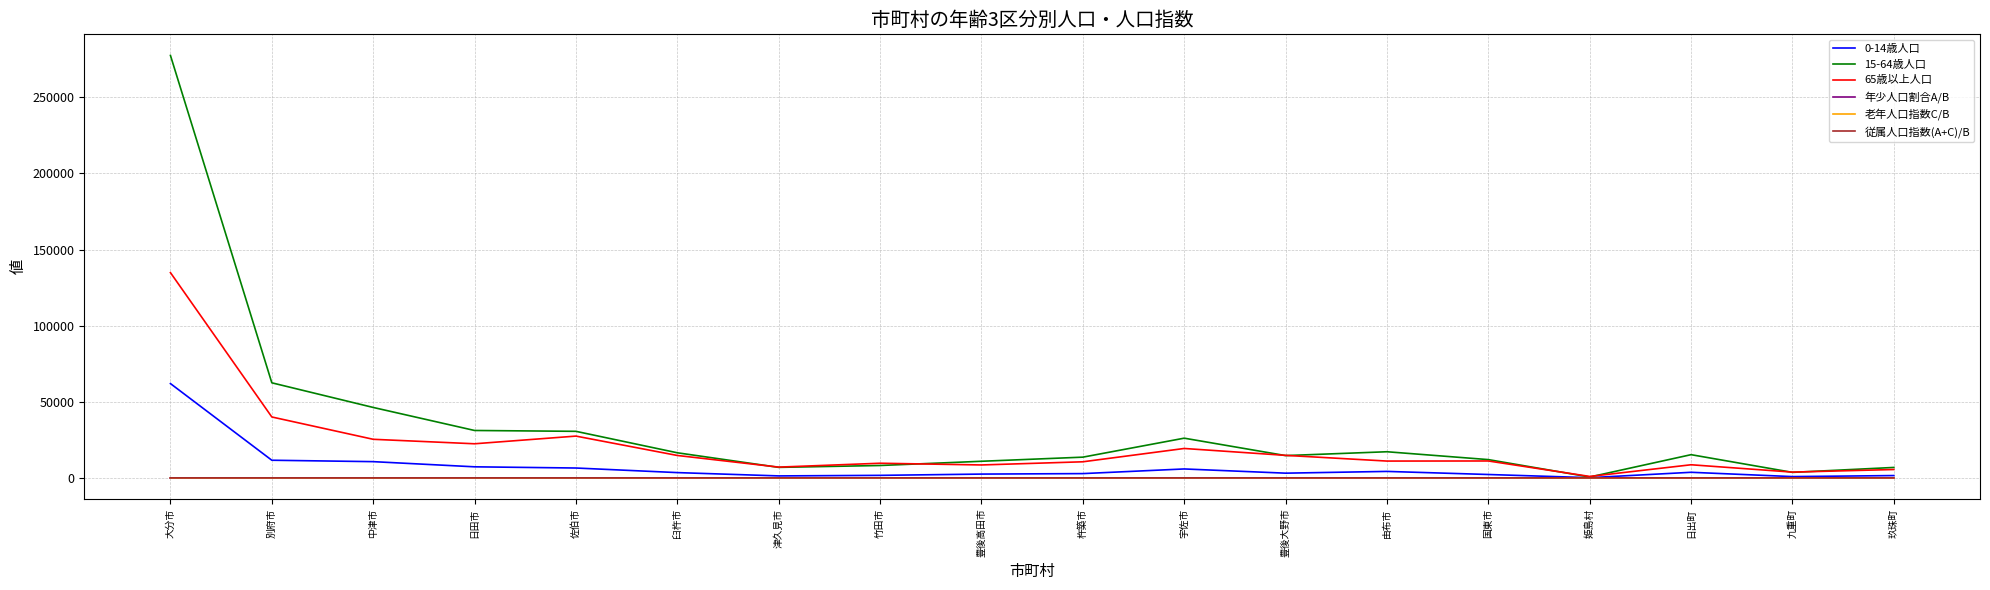

Is it true that 0-14歳人口 equals 7250.0 at 日田市?

True